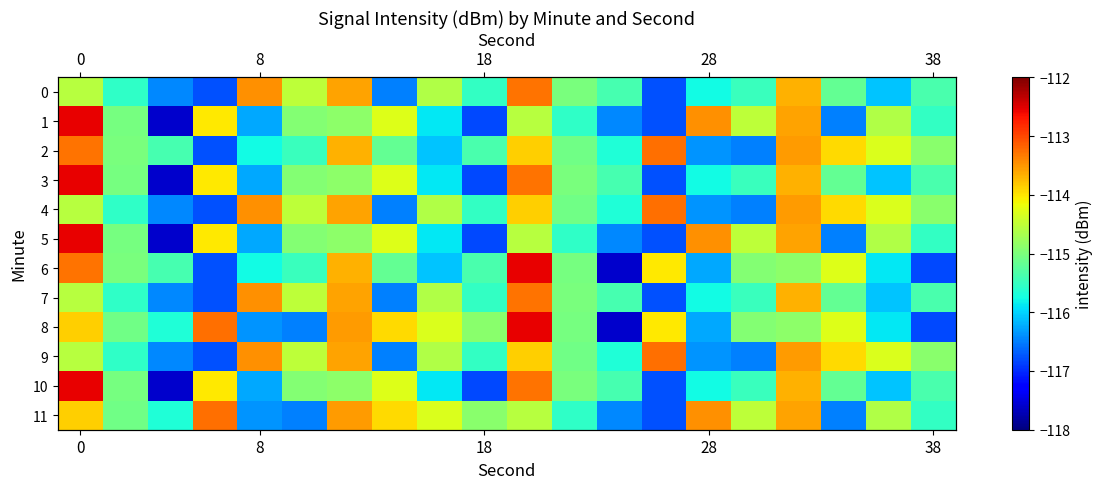

Which series has the largest total across all categories?

4